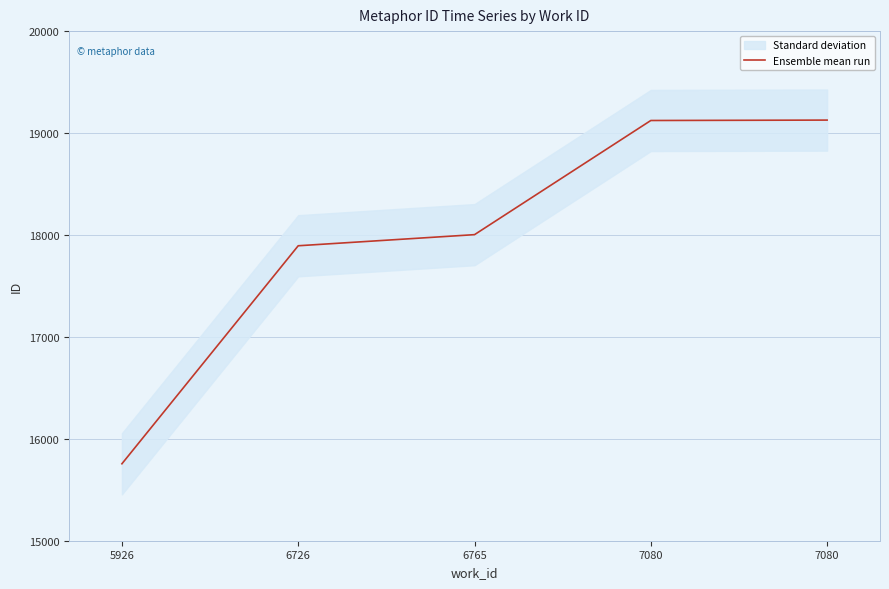

Reading right to left, extract all data points from this chart.

7080=19127	7080=19123	6765=18003	6726=17894	5926=15755